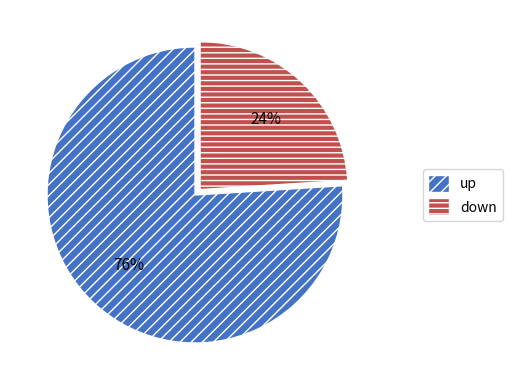

Between up and down, which is larger?

up